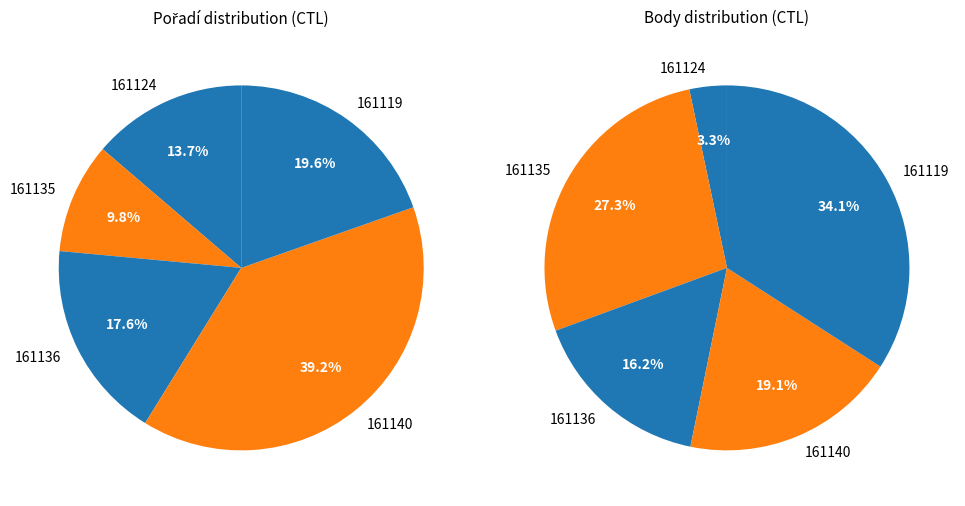

What percentage is NOT represented by 161124?

86.3%